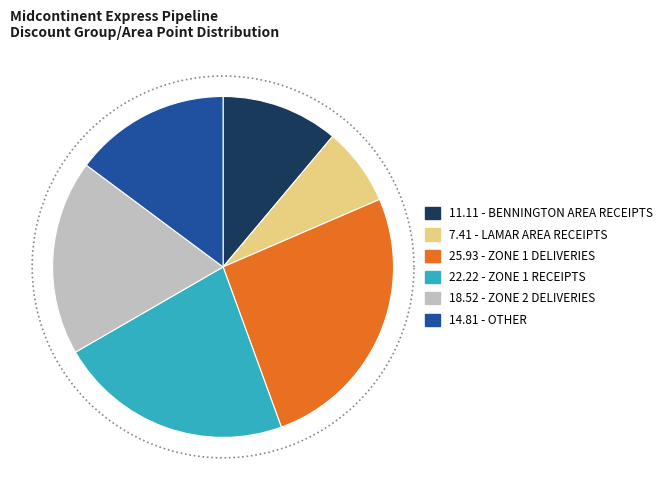

Is the sum of OTHER and LAMAR AREA RECEIPTS greater than half?

No